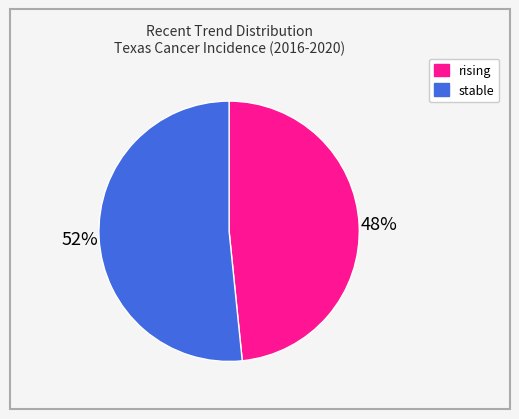

What percentage is the stable slice, to the nearest percent?

52%